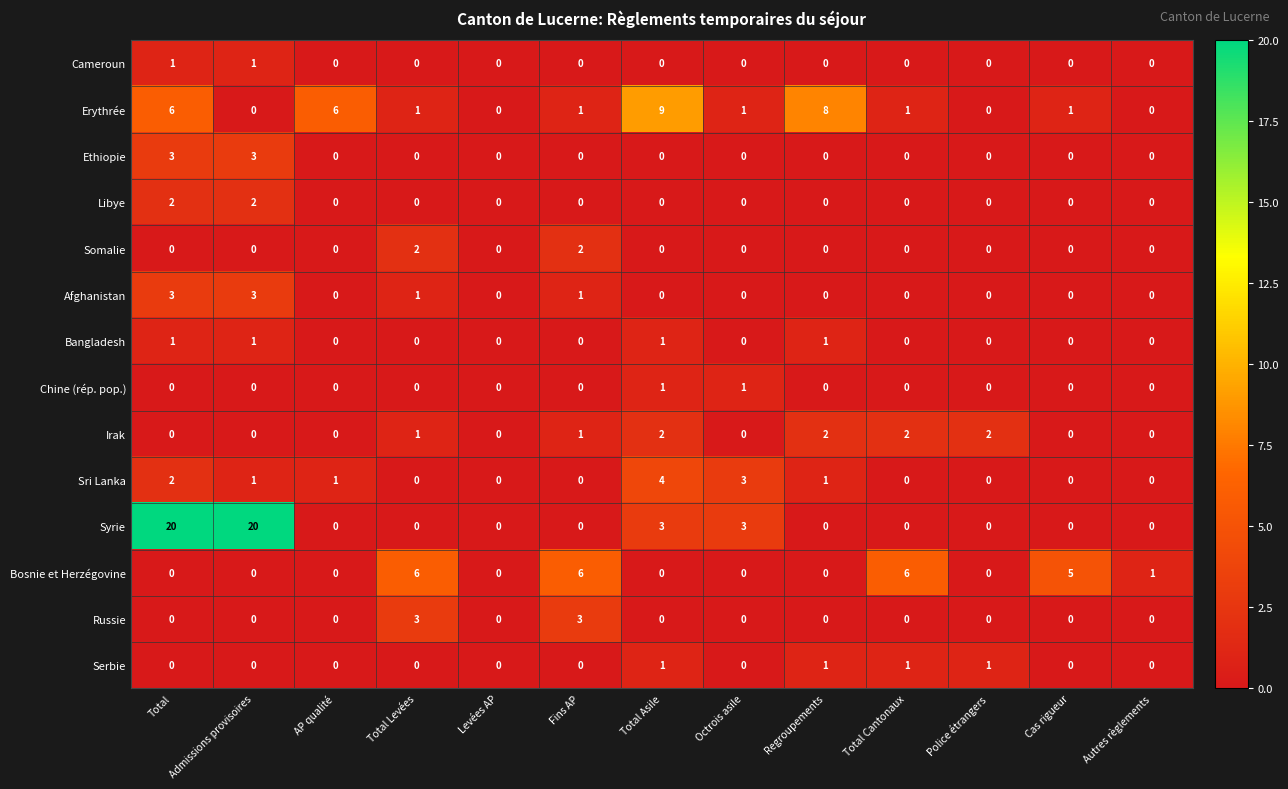

Where is Sri Lanka nearest to the value 2?

Total